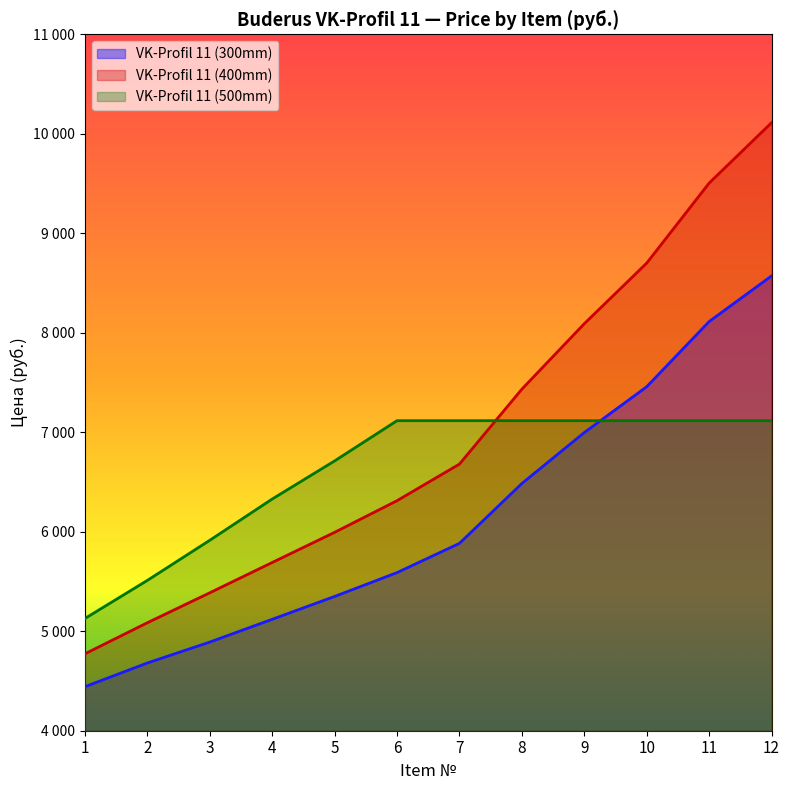

Reading left to right, extract all data points from this chart.

VK-Profil 11 (300mm): 1=4442.4	2=4680.7	3=4891.0	4=5119.9	5=5349.6	6=5589.4	7=5883.1	8=6485.0	9=6997.0	10=7457.8	11=8113.0	12=8571.6
VK-Profil 11 (400mm): 1=4772.9	2=5085.4	3=5386.3	4=5690.9	5=5994.0	6=6312.2	7=6680.2	8=7433.3	9=8091.4	10=8700.5	11=9504.7	12=10111.7
VK-Profil 11 (500mm): 1=5127.8	2=5510.9	3=5914.1	4=6328.8	5=6711.8	6=7116.5	7=7116.5	8=7116.5	9=7116.5	10=7116.5	11=7116.5	12=7116.5